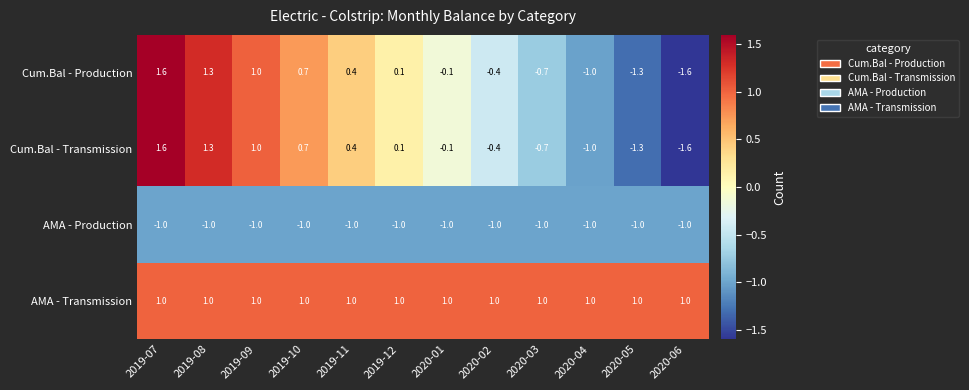

What is the greatest value displayed?

1.6